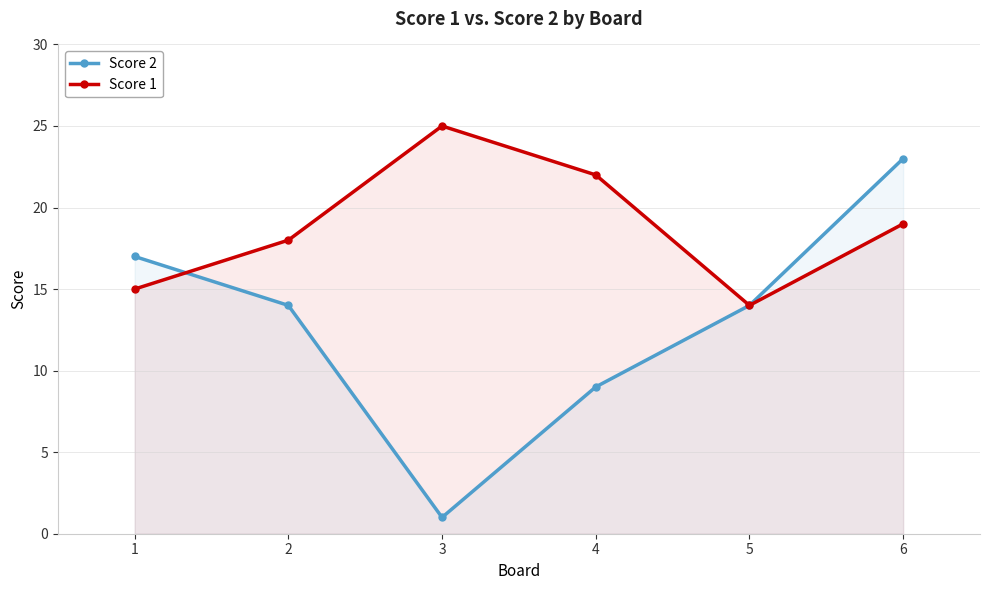

At 1, list the series in order from largest to smallest.

Score 2, Score 1